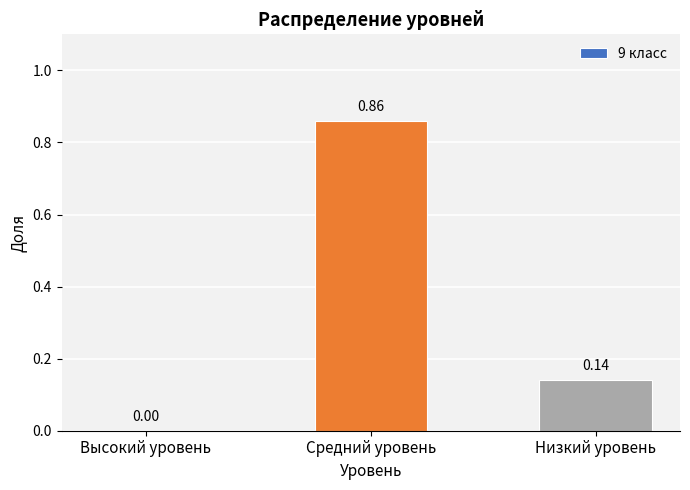

What is the change in value from Высокий уровень to Низкий уровень?

+0.1